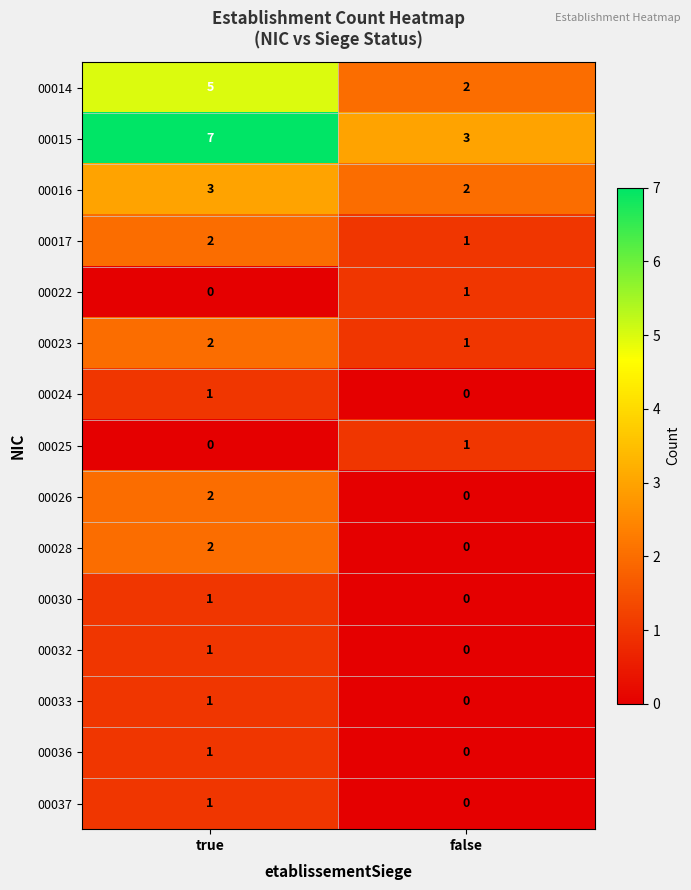

What is the maximum value shown in the chart?

7